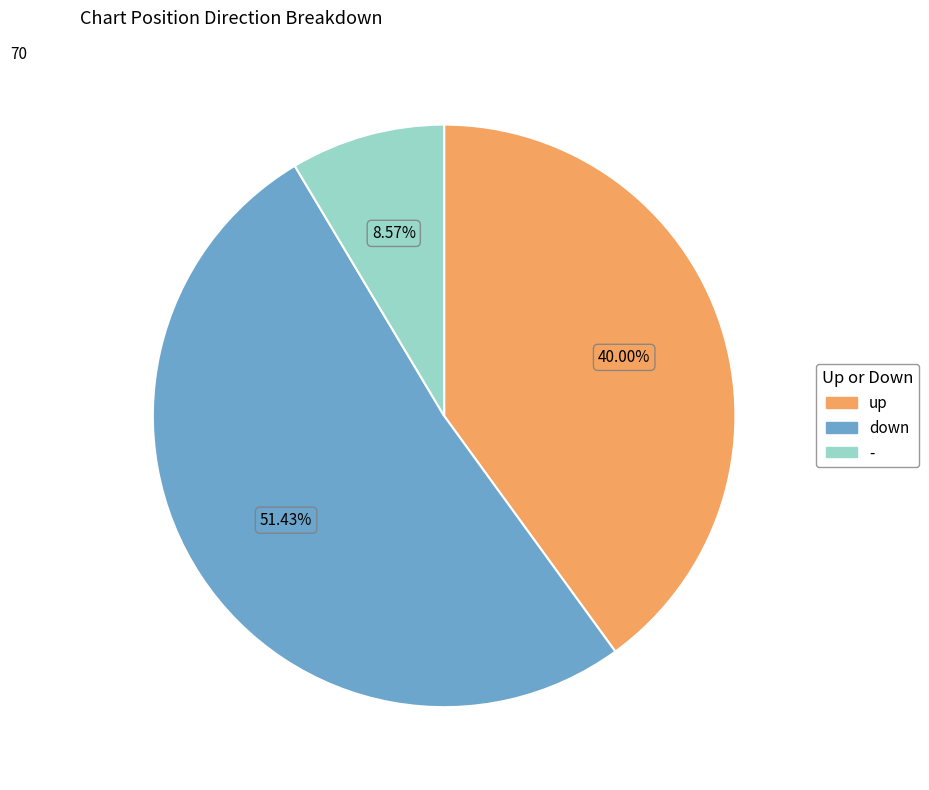

Which slice is the smallest?

-